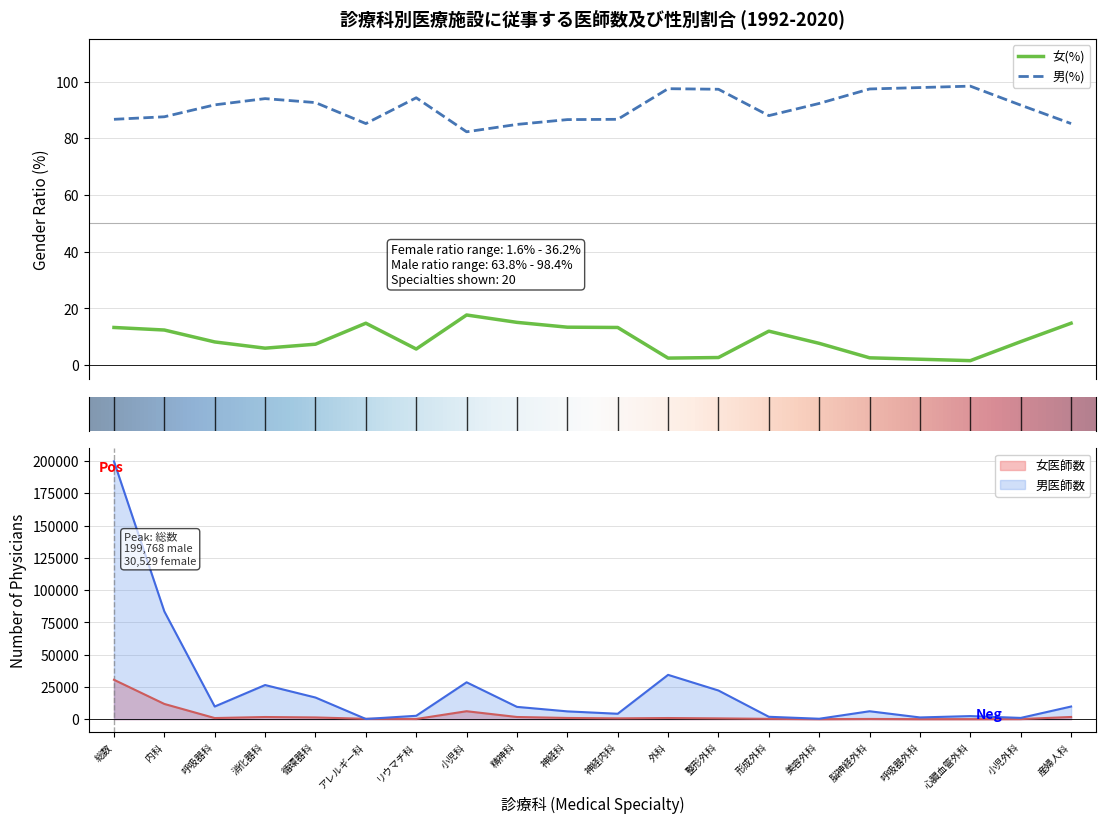

Is this an area chart (filled region under the line)?

No